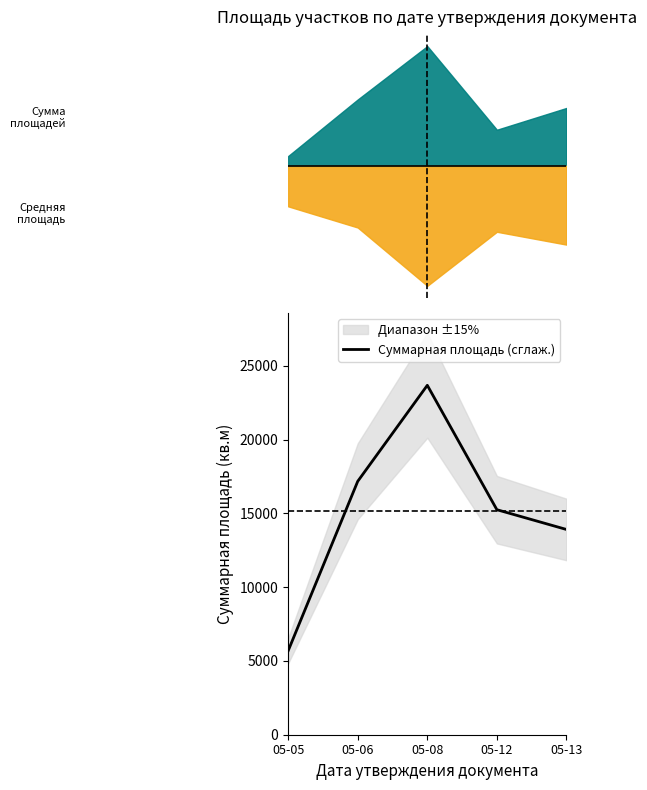

The value of Суммарная площадь (сглаж.) at 05-12 is 15254. True or false?

True